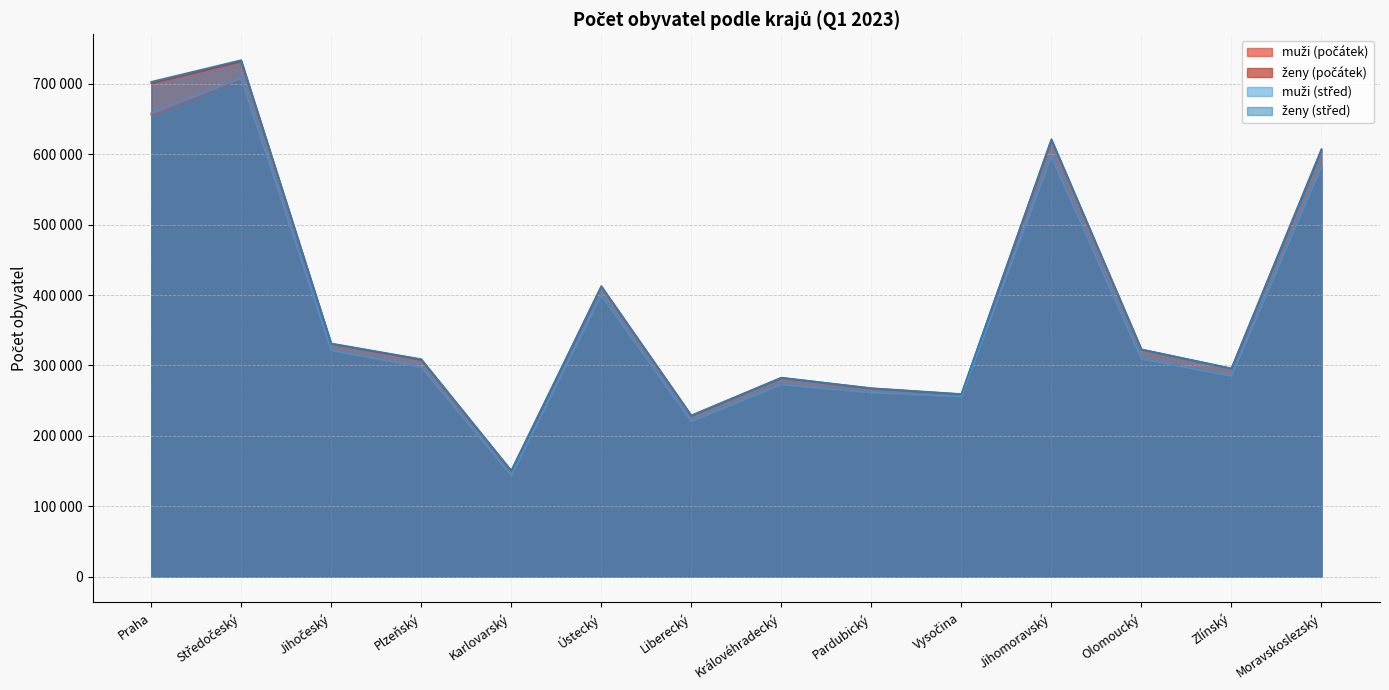

Where is ženy (počátek) nearest to the value 441215?

Ústecký